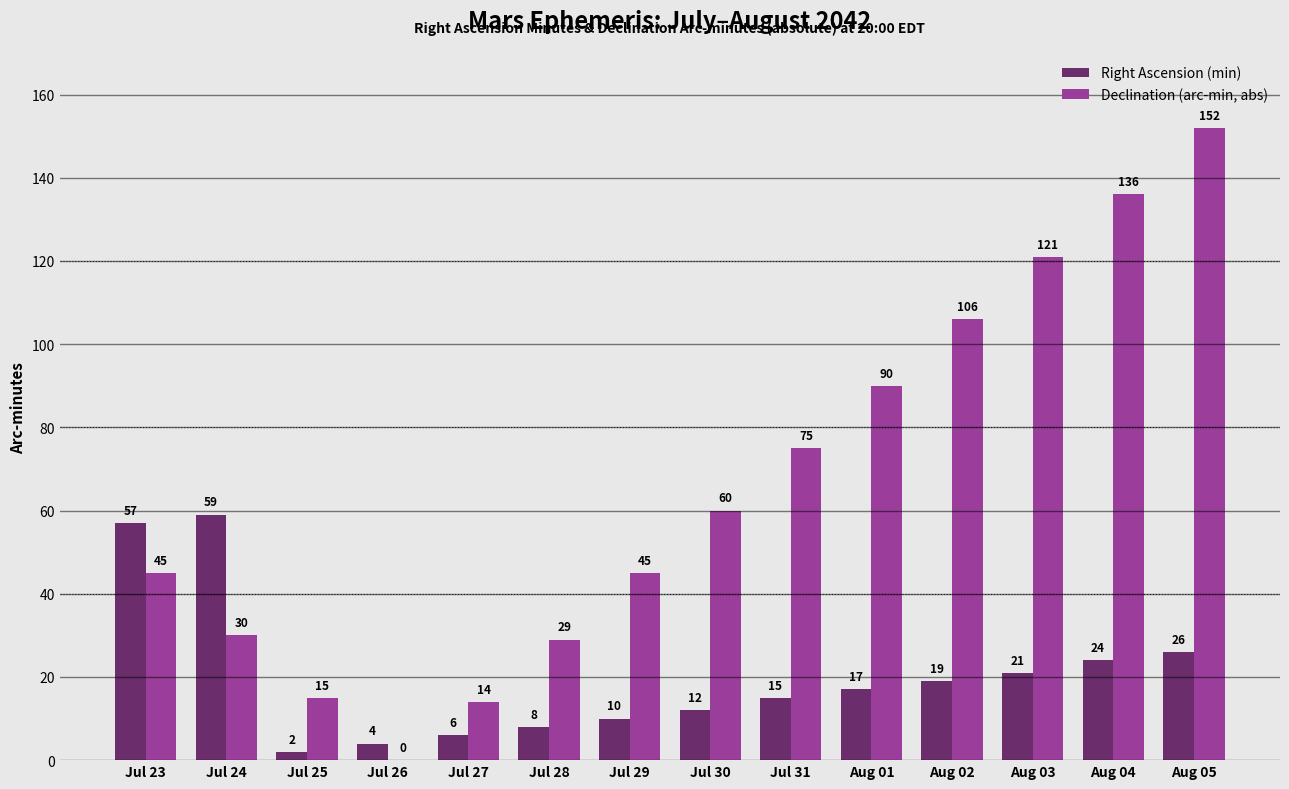

Between Jul 28 and Aug 02, which series saw the biggest shift?

Declination (arc-min, abs)